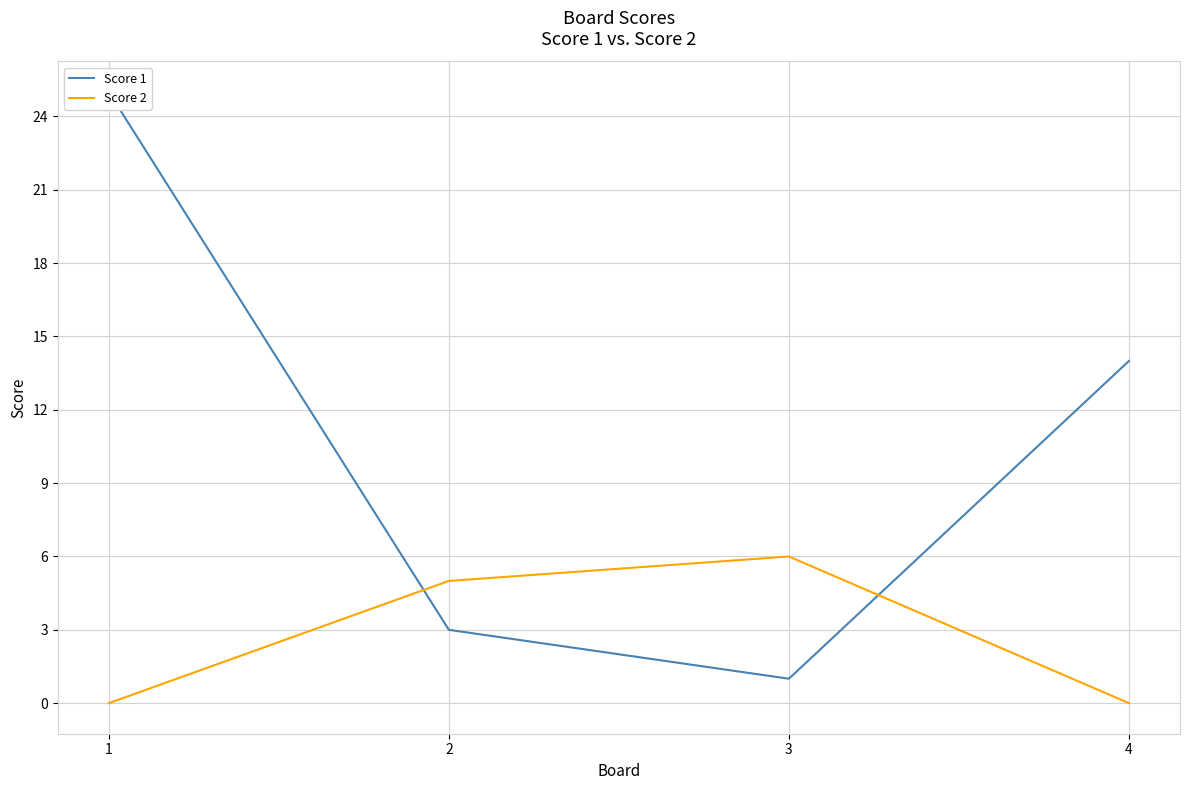

Reading left to right, what are all the values shown in this chart?

Score 1: 25	3	1	14
Score 2: 0	5	6	0